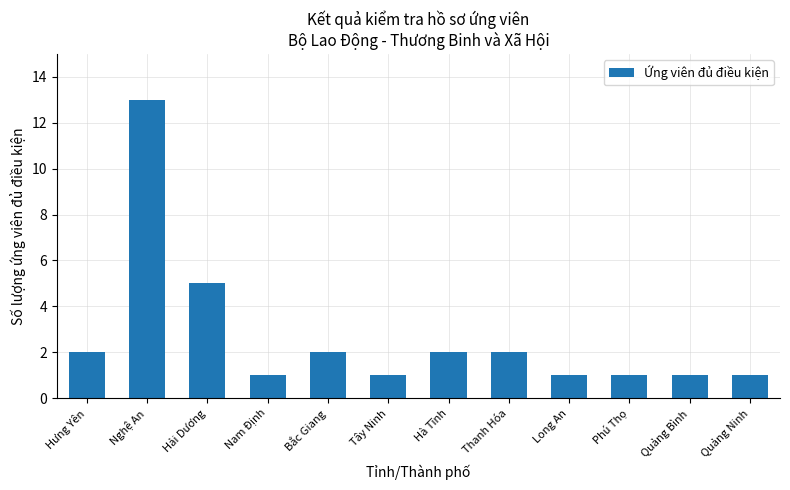

What is the maximum value shown in the chart?

13